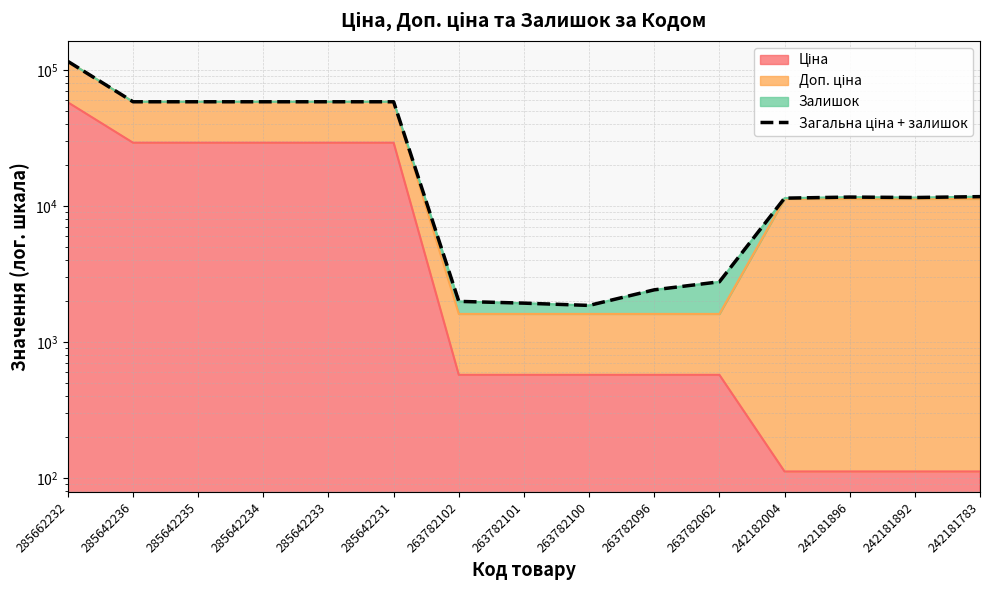

What is the change in value from 263782101 to 242181783?

+9786.1